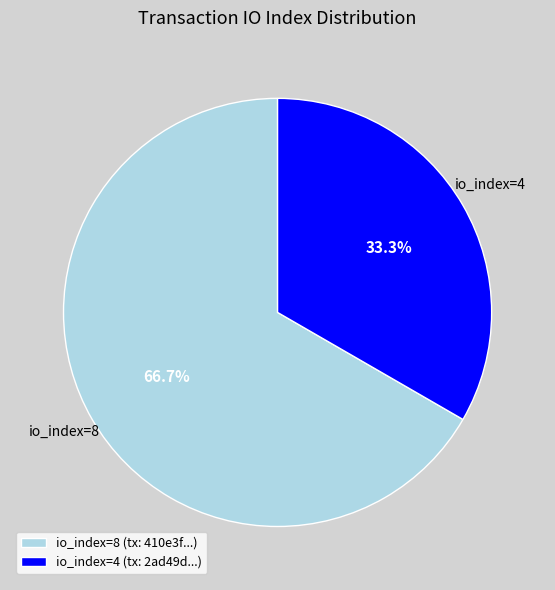

What is the ratio of the value at io_index=4 to the value at io_index=8?

0.5